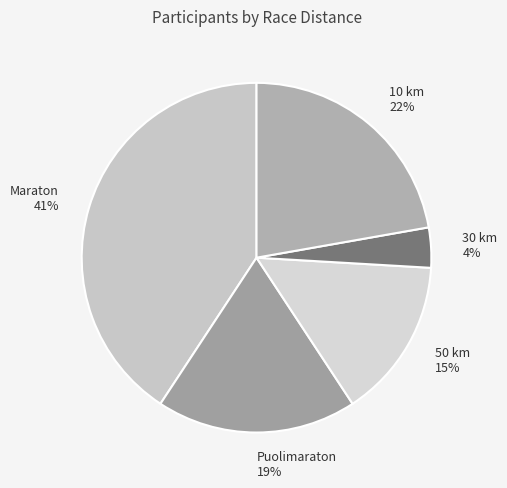

Count the number of slices in the pie.

5